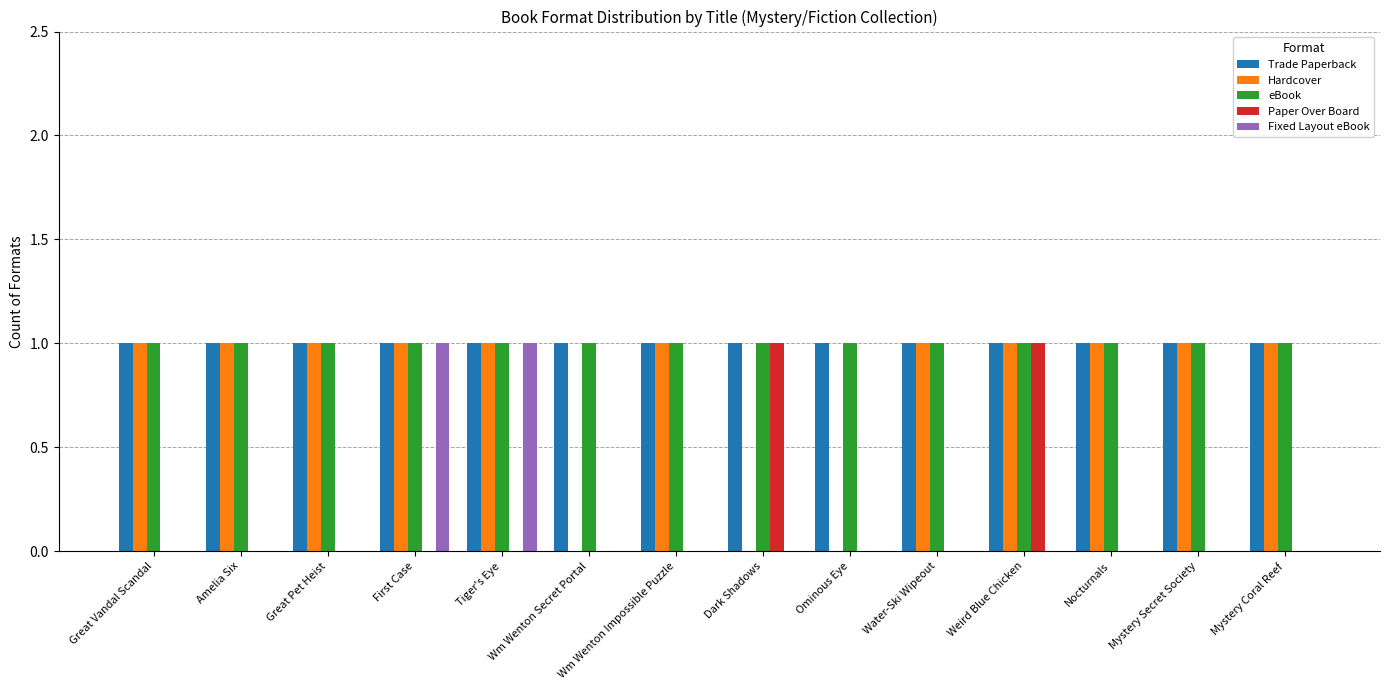

How many distinct data groups are displayed?

5